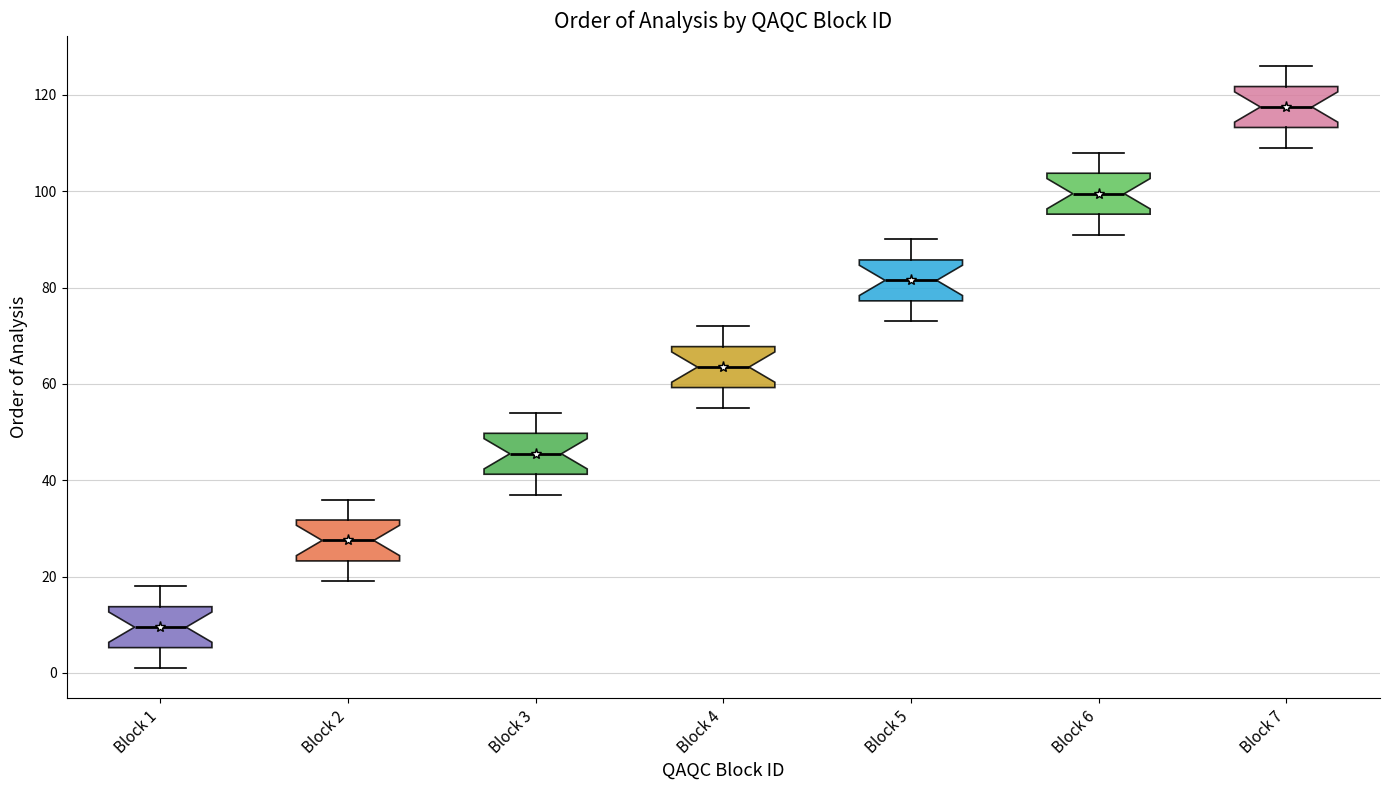

Reading left to right, transcribe this box plot: for each box, give where its median line is, the range the box spans, and where its two whiskers end, as read against the y-axis. The values are not printed on the chart, so give them approximately, as read against the axis.

Block 1: median 10, box 6 to 14, whiskers 2 to 18
Block 2: median 28, box 24 to 32, whiskers 20 to 36
Block 3: median 46, box 42 to 50, whiskers 38 to 54
Block 4: median 64, box 60 to 68, whiskers 56 to 72
Block 5: median 82, box 78 to 86, whiskers 74 to 90
Block 6: median 100, box 96 to 104, whiskers 92 to 108
Block 7: median 118, box 114 to 122, whiskers 110 to 126